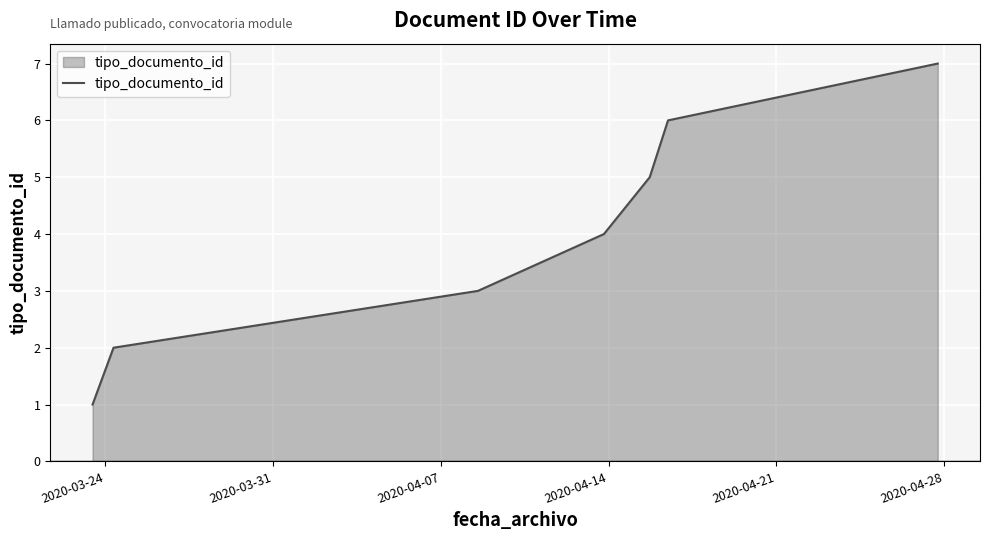

What is the maximum value shown in the chart?

7